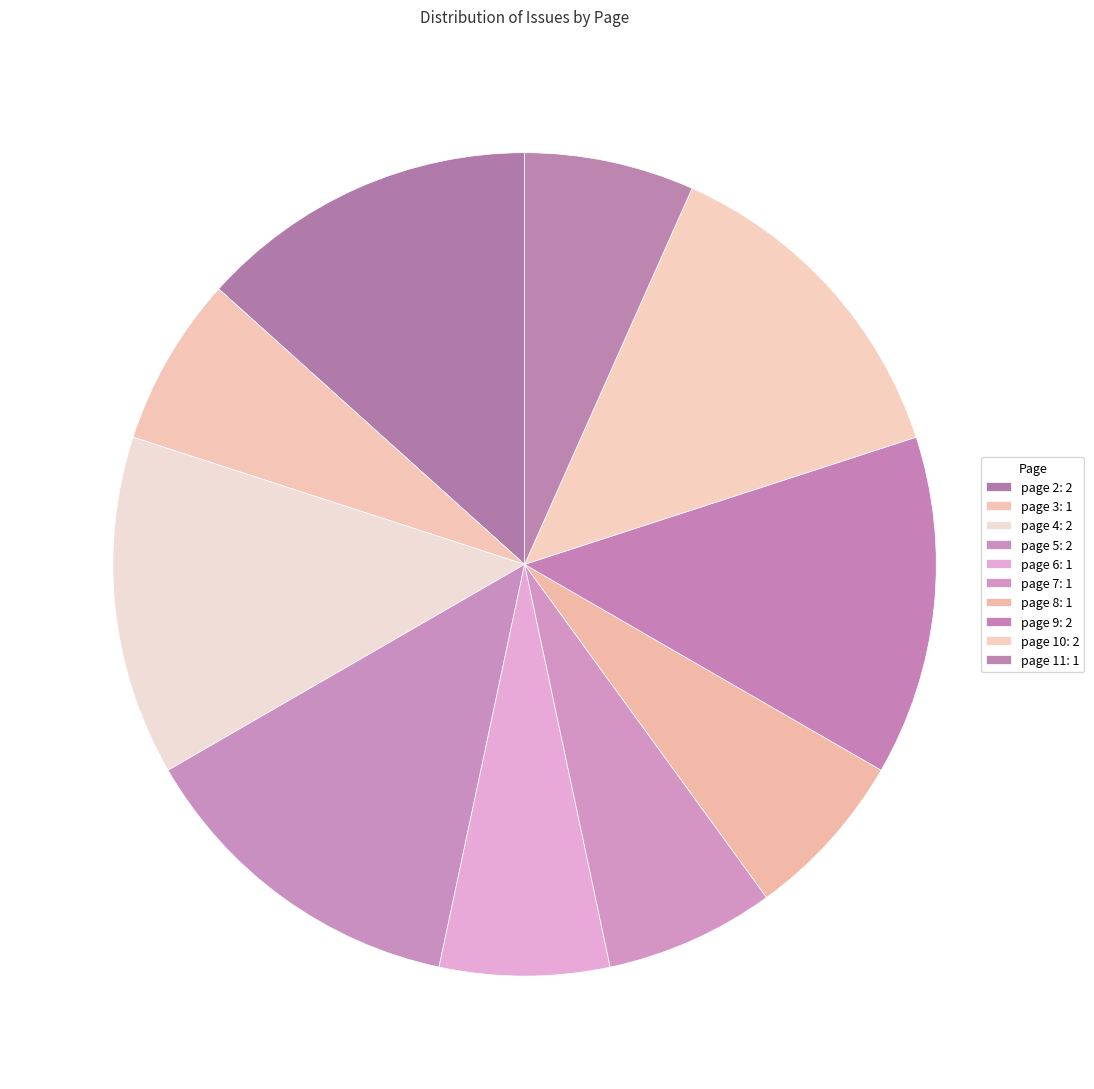

True or false: page 3 accounts for 7% of the total.

True